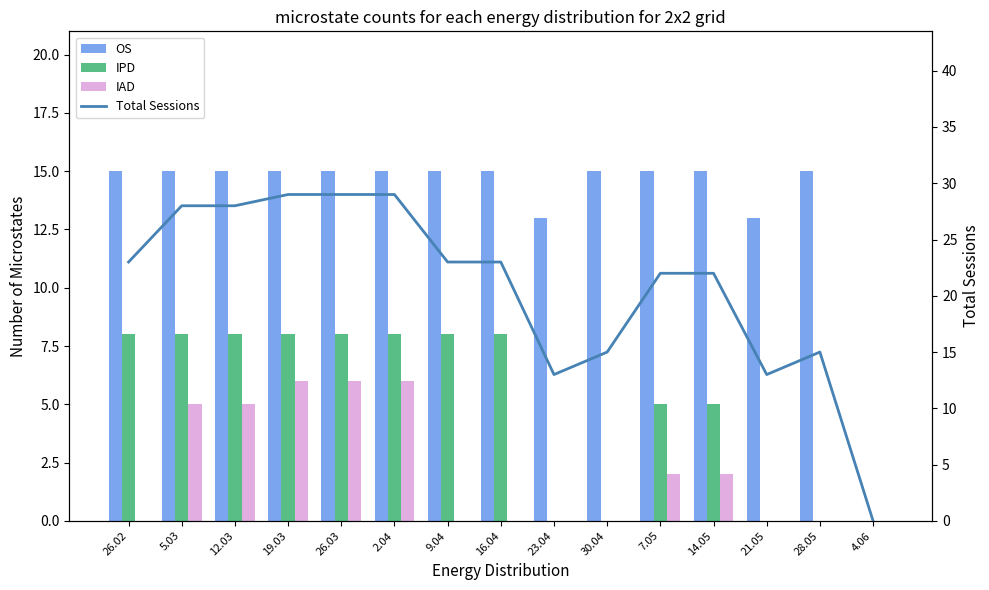

Reading right to left, what are all the values shown in this chart?

OS: 4.06=0	28.05=15	21.05=13	14.05=15	7.05=15	30.04=15	23.04=13	16.04=15	9.04=15	2.04=15	26.03=15	19.03=15	12.03=15	5.03=15	26.02=15
IPD: 4.06=0	28.05=0	21.05=0	14.05=5	7.05=5	30.04=0	23.04=0	16.04=8	9.04=8	2.04=8	26.03=8	19.03=8	12.03=8	5.03=8	26.02=8
IAD: 4.06=0	28.05=0	21.05=0	14.05=2	7.05=2	30.04=0	23.04=0	16.04=0	9.04=0	2.04=6	26.03=6	19.03=6	12.03=5	5.03=5	26.02=0
Total Sessions: 4.06=0	28.05=15	21.05=13	14.05=22	7.05=22	30.04=15	23.04=13	16.04=23	9.04=23	2.04=29	26.03=29	19.03=29	12.03=28	5.03=28	26.02=23